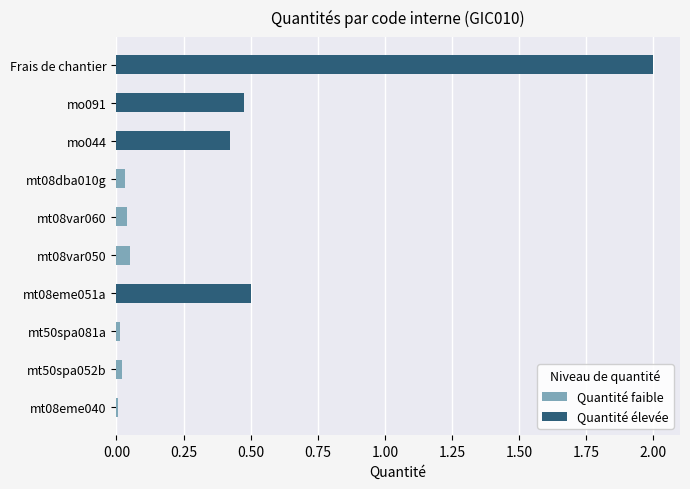

Reading left to right, list all the values displayed in this chart.

mt08eme040=0.0	mt50spa052b=0.0	mt50spa081a=0.0	mt08eme051a=0.5	mt08var050=0.1	mt08var060=0.0	mt08dba010g=0.0	mo044=0.4	mo091=0.5	Frais de chantier=2.0